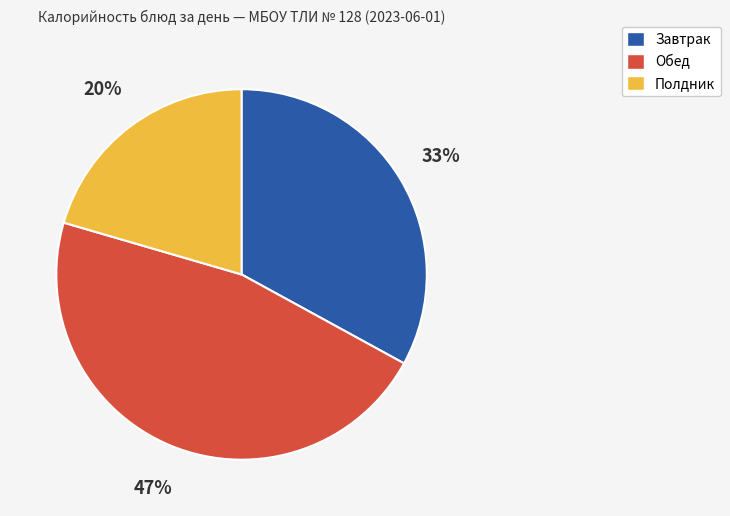

Does any single category account for the majority?

No